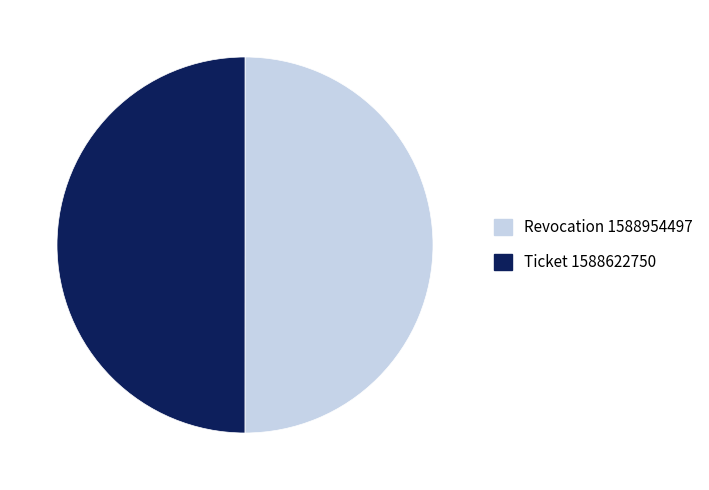

True or false: Revocation accounts for 50% of the total.

True